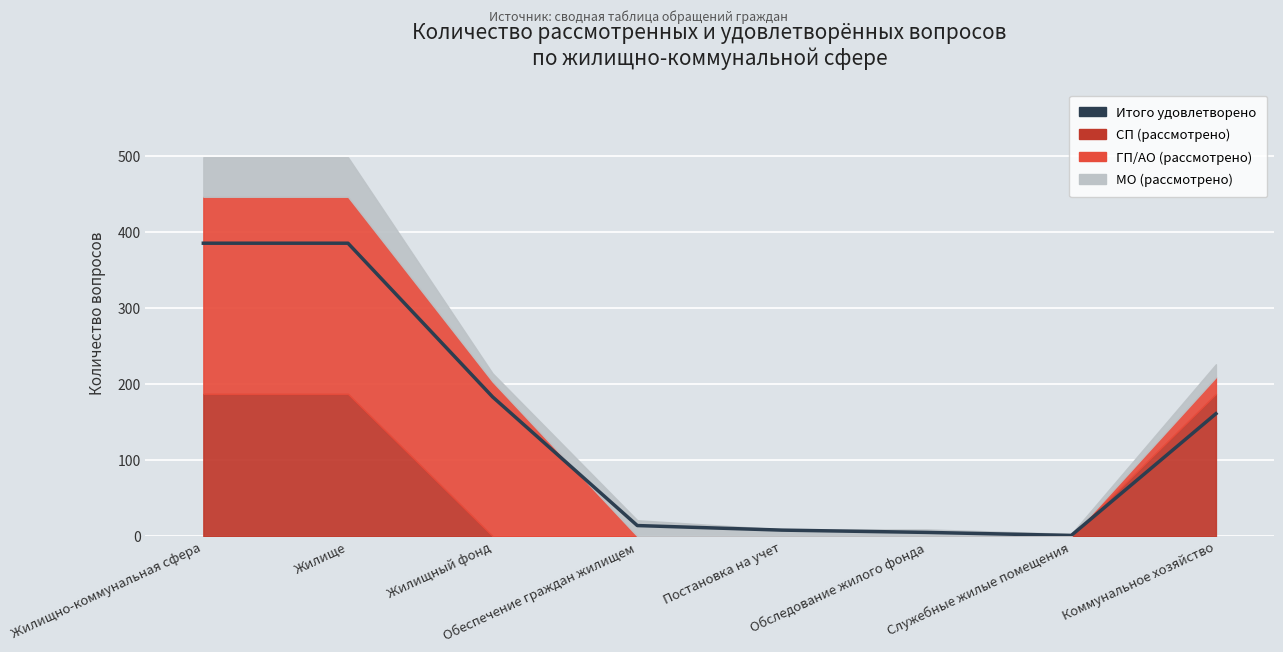

How many data points does each series have?

8